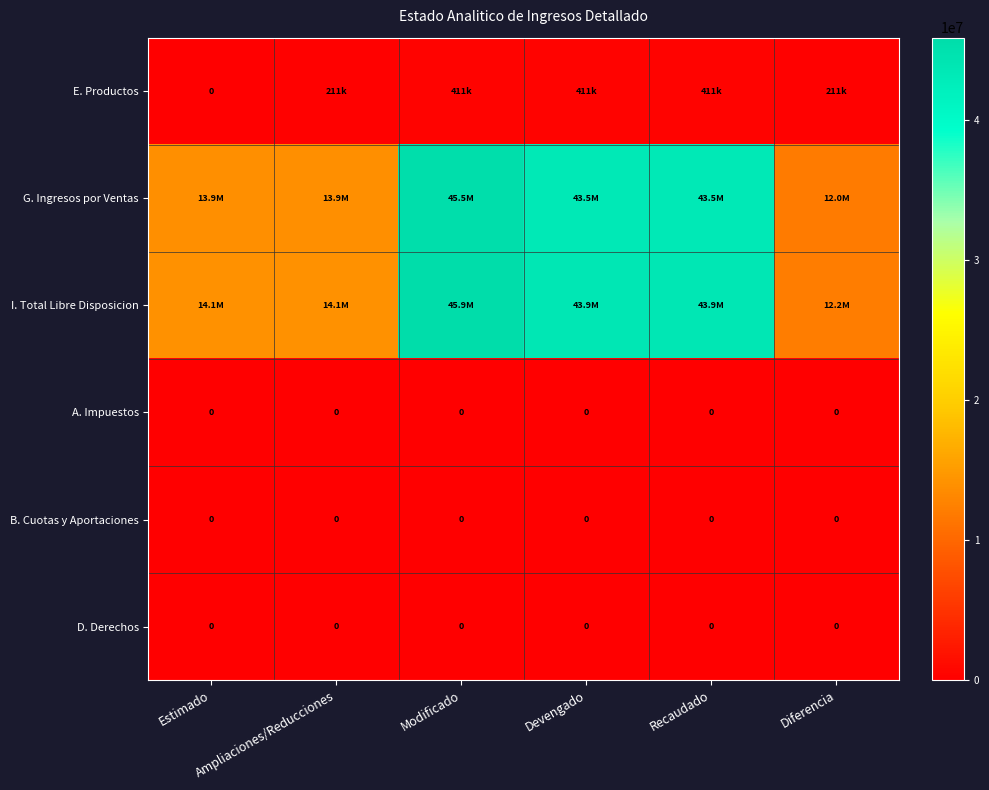

What is the spread (max minus min) of values at Ampliaciones/Reducciones?

14149805.4